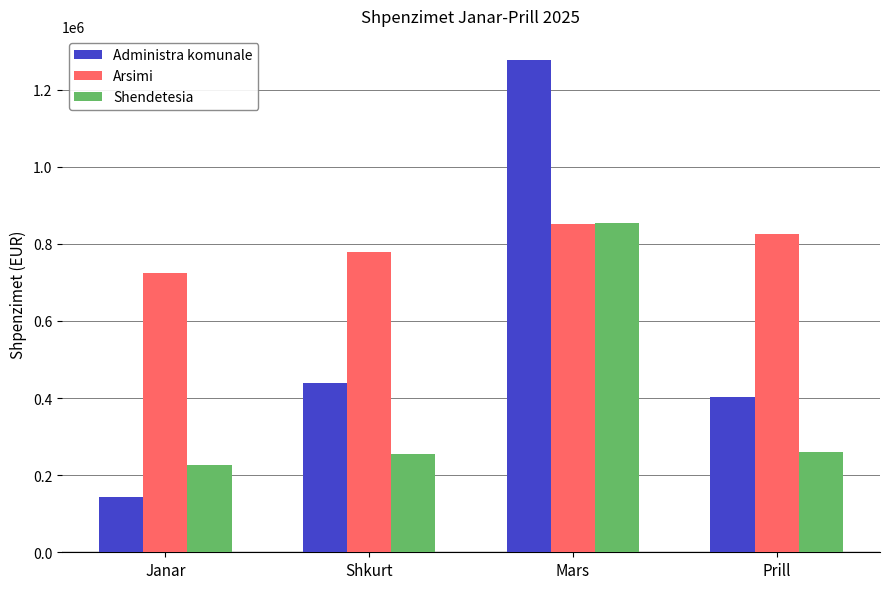

What is the difference between the maximum and minimum values in the Shendetesia series?

627863.8